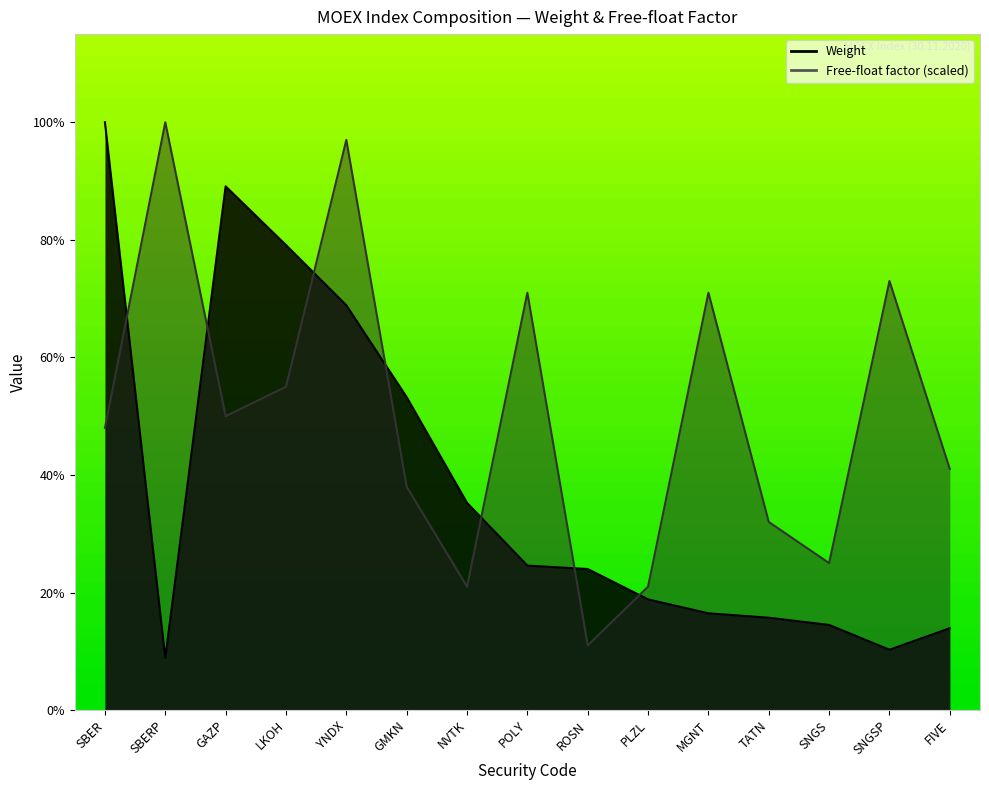

What value does the Free-float factor series have at GMKN?

0.1